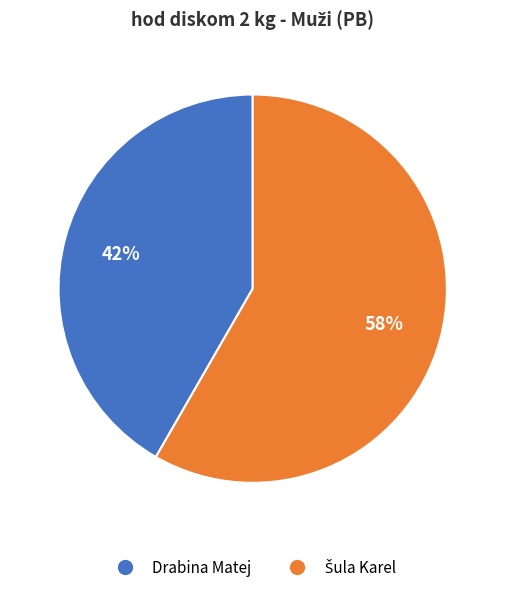

What percentage is the Drabina Matej slice, to the nearest percent?

42%